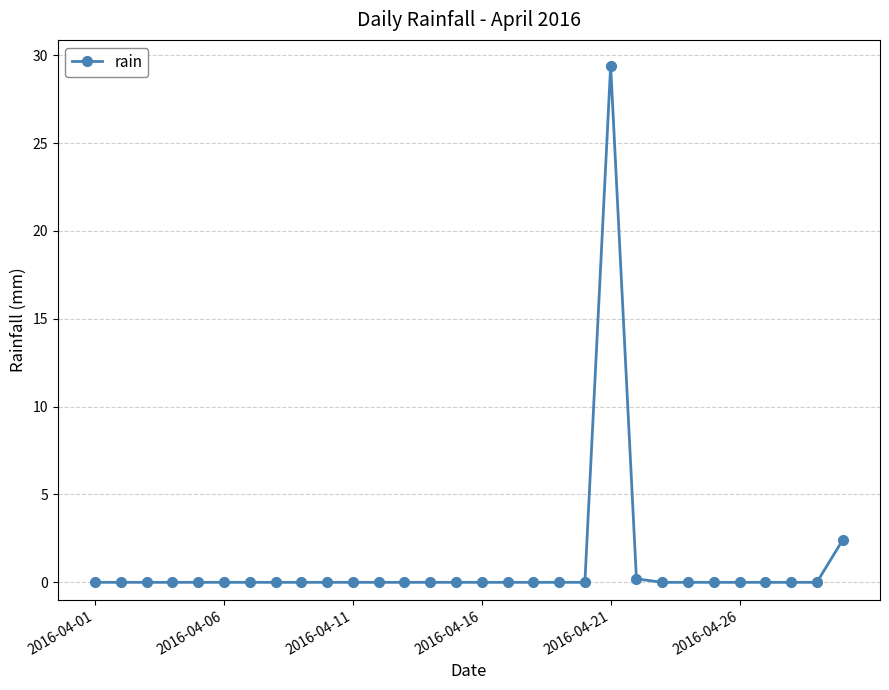

What is the greatest value displayed?

29.4